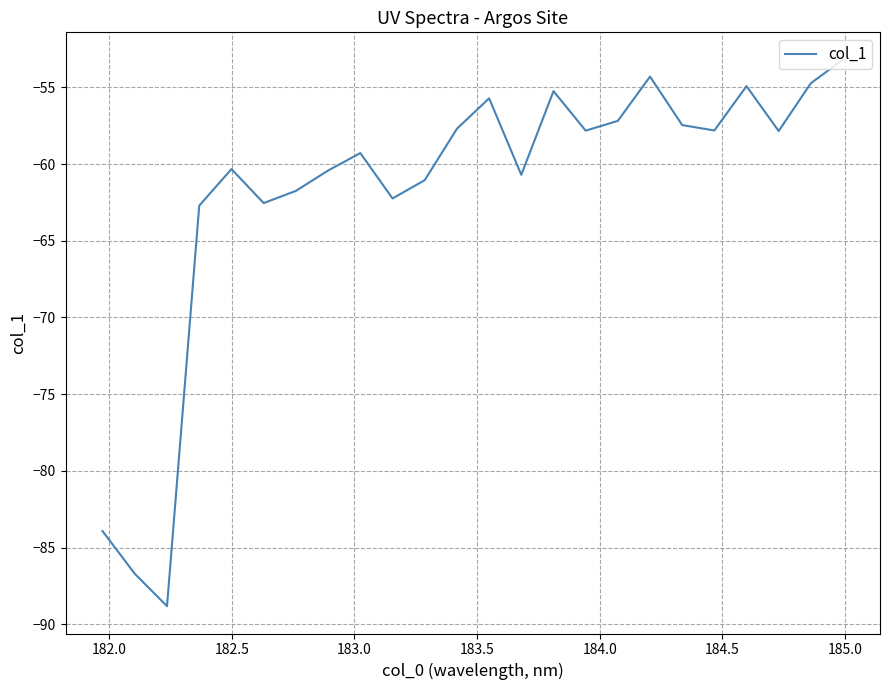

What is the minimum value shown in the chart?

-88.8